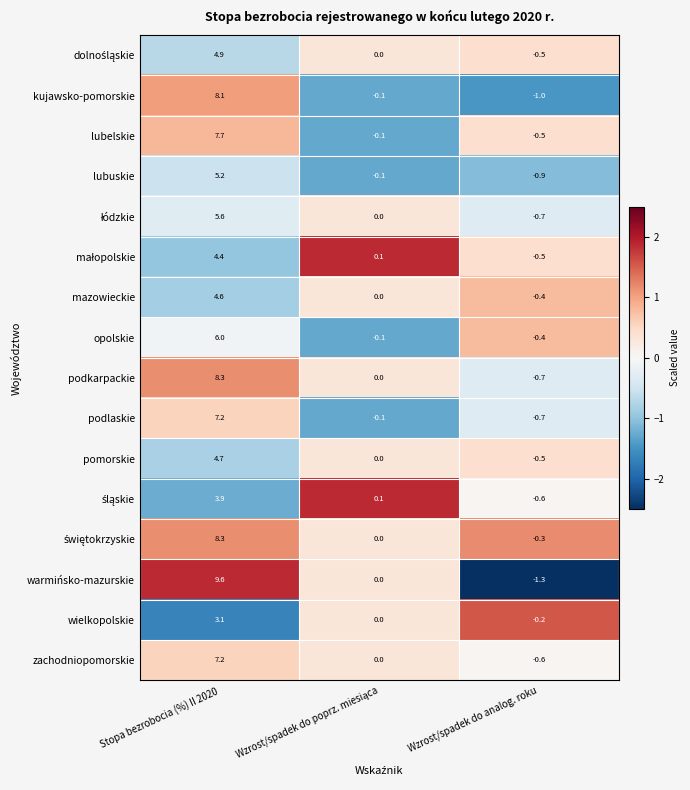

How many data points in kujawsko-pomorskie are less than 0?

2